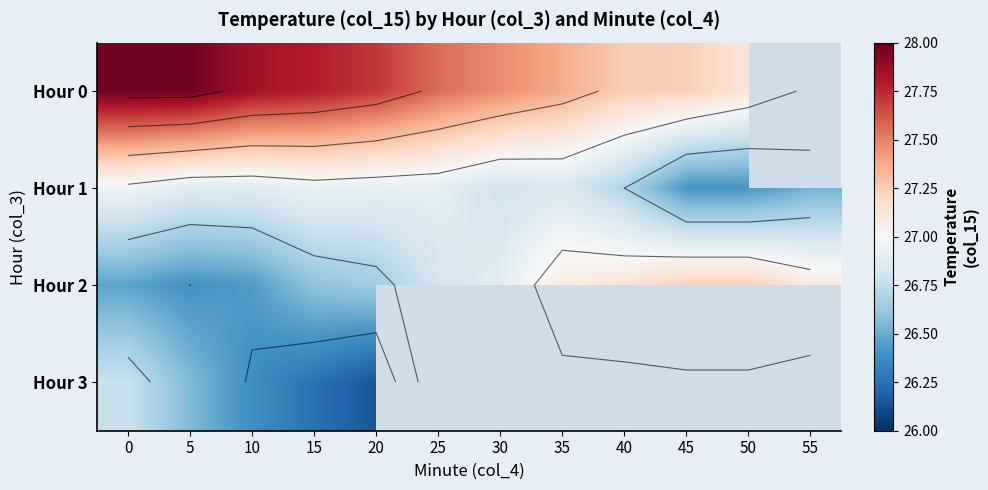

Between 5 and 30, which series saw the biggest shift?

Hour 0